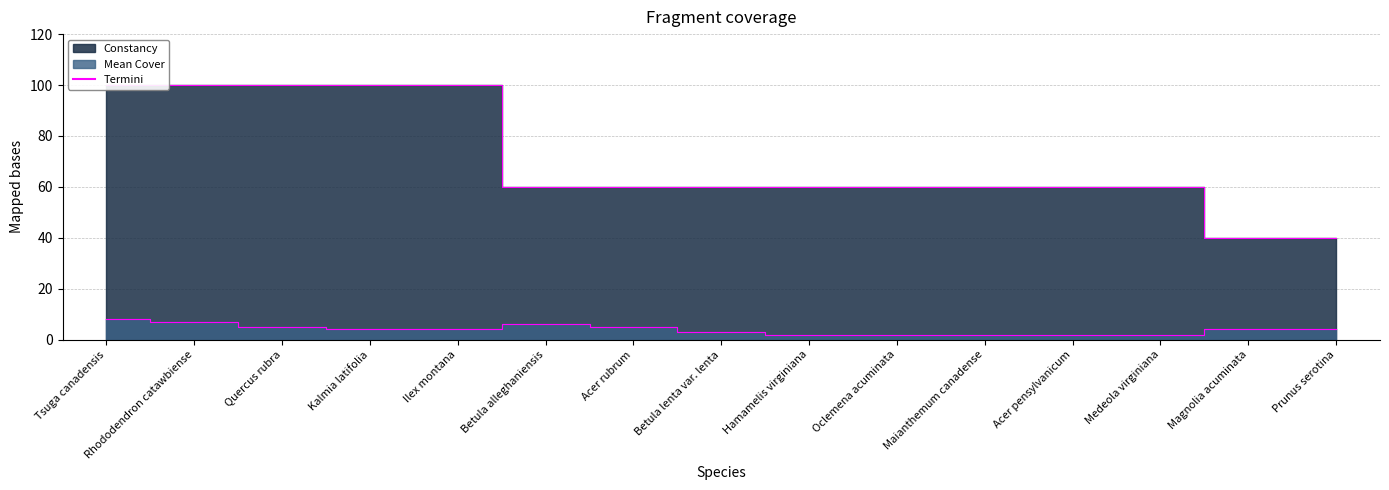

How many data points in Constancy are above 60?

5